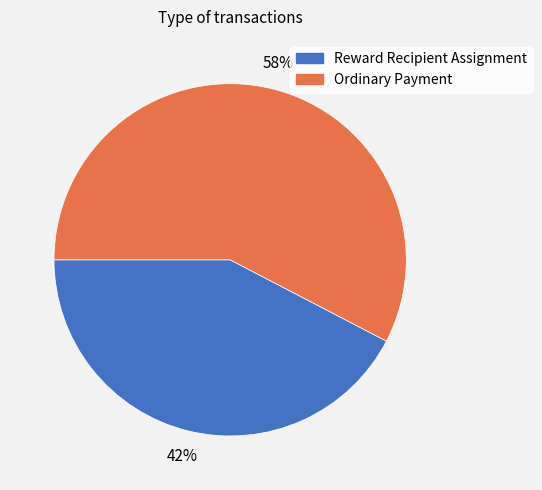

Which slice is the largest?

Ordinary Payment